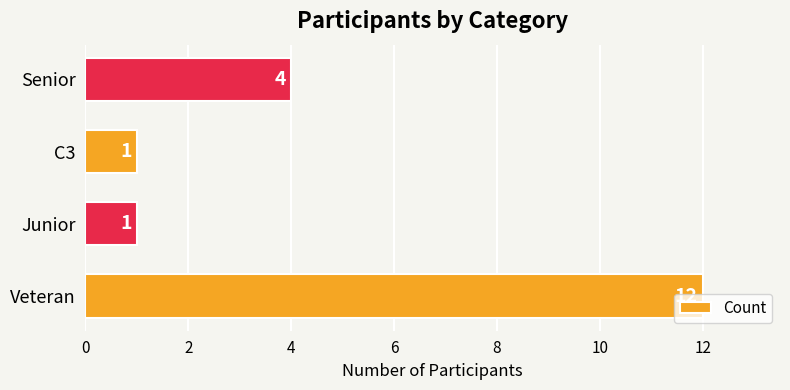

Count the values in the range 1 to 12.

4